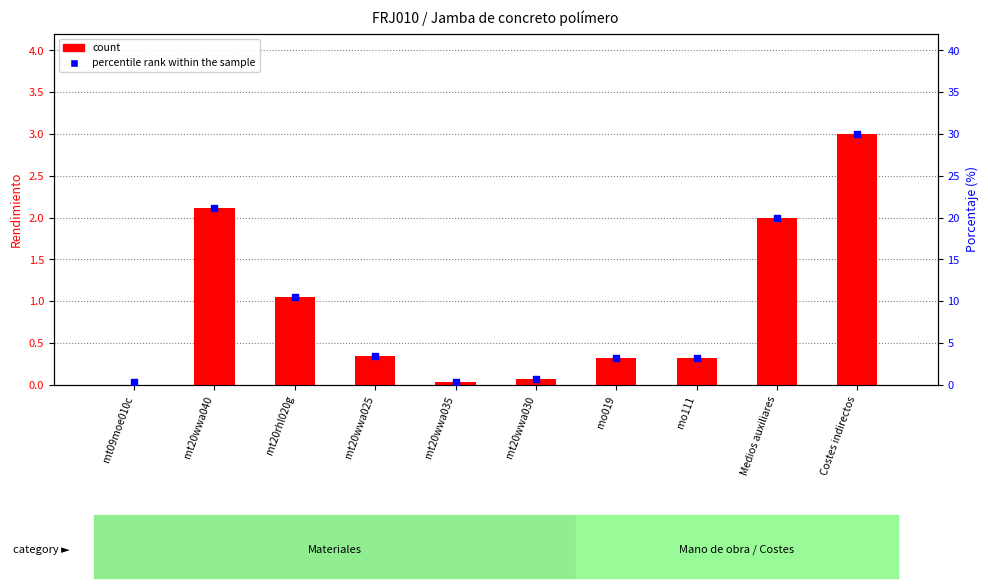

Is the value of percentile rank within the sample at mt20rhl020g greater than the value of count at mt20wwa040?

Yes